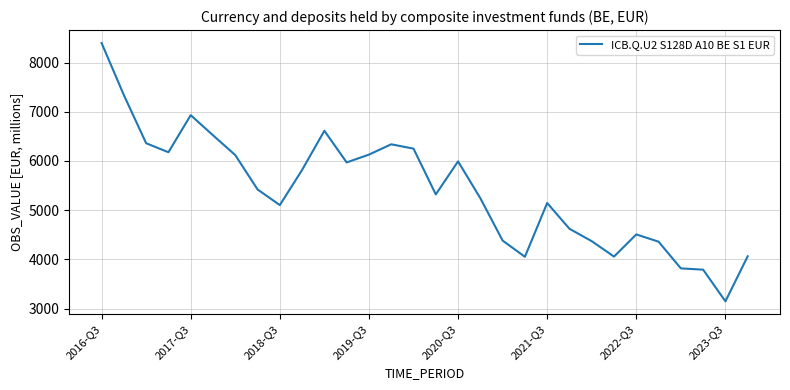

What is the difference between the maximum and minimum values?

5248.1